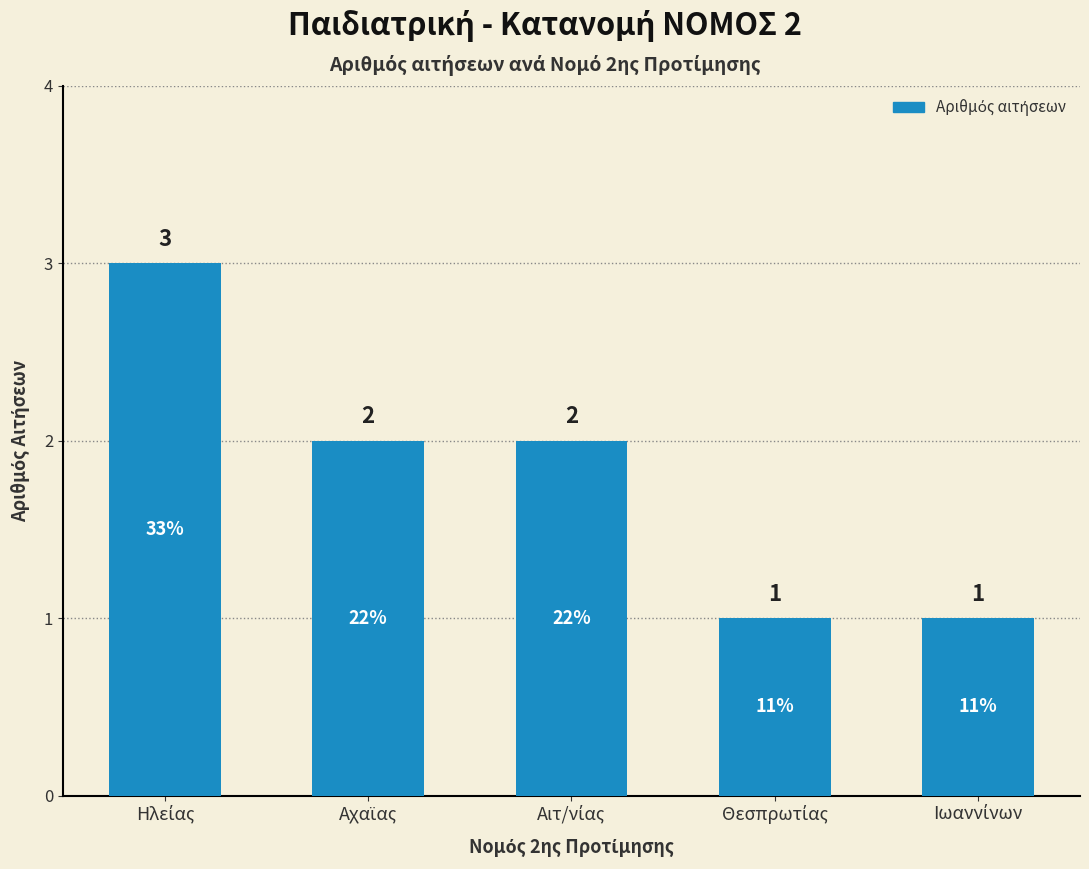

What is the average value?

2